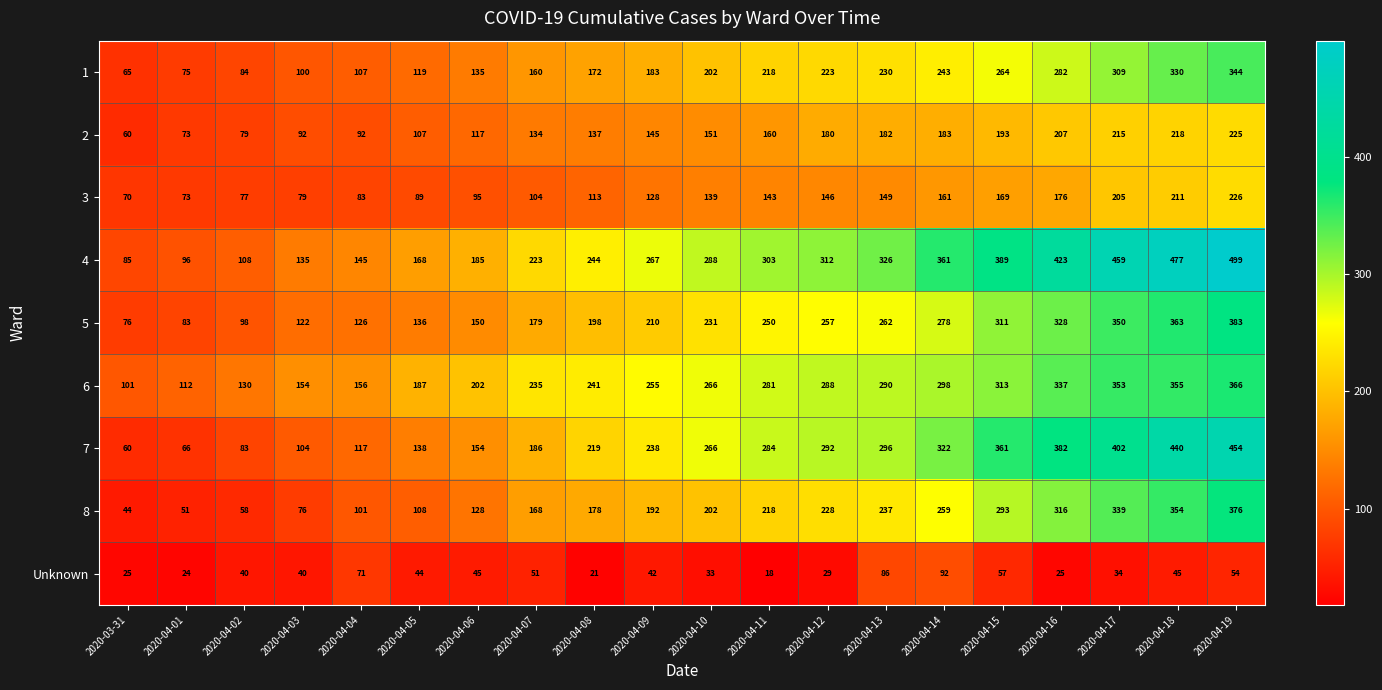

What is the difference between the second highest and minimum values in the 2 series?

158